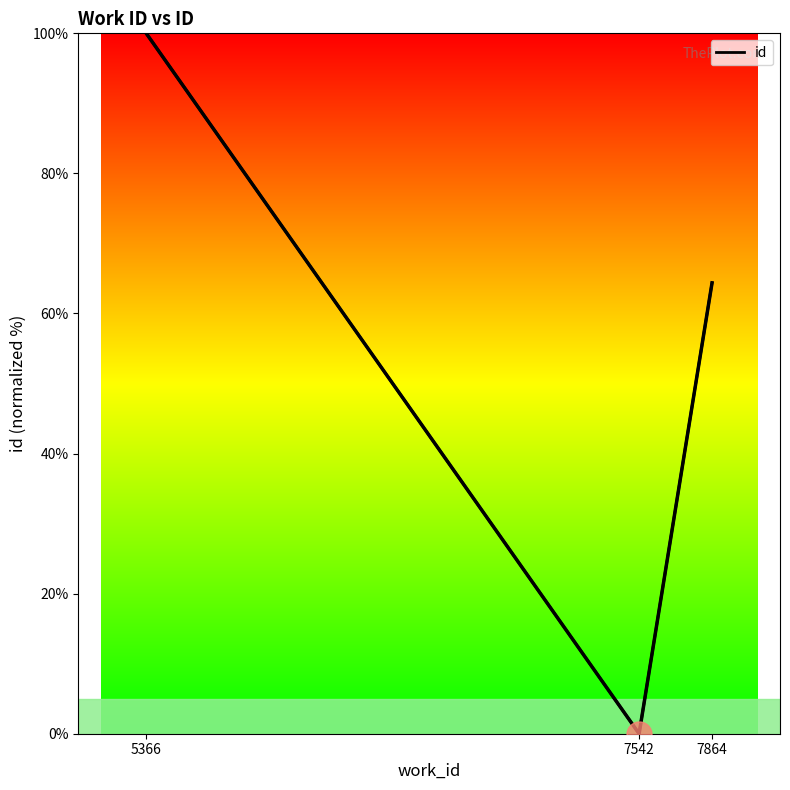

Reading left to right, transcribe all the data shown in this chart.

100.0	0.0	64.4